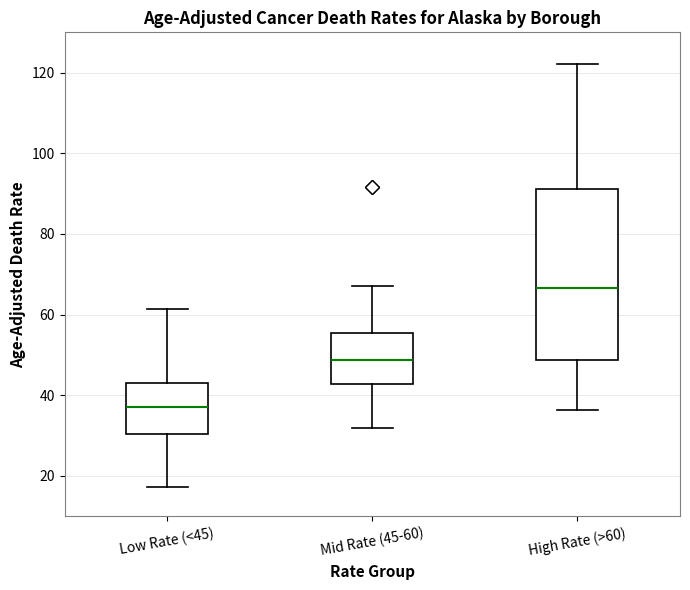

Which box's median line is the lowest?

Low Rate (<45)